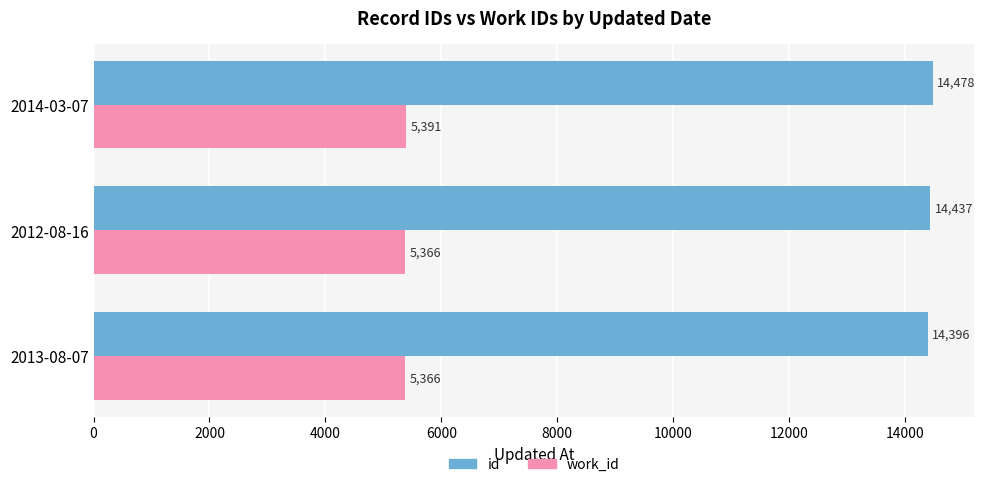

Which series has the widest spread of values?

id